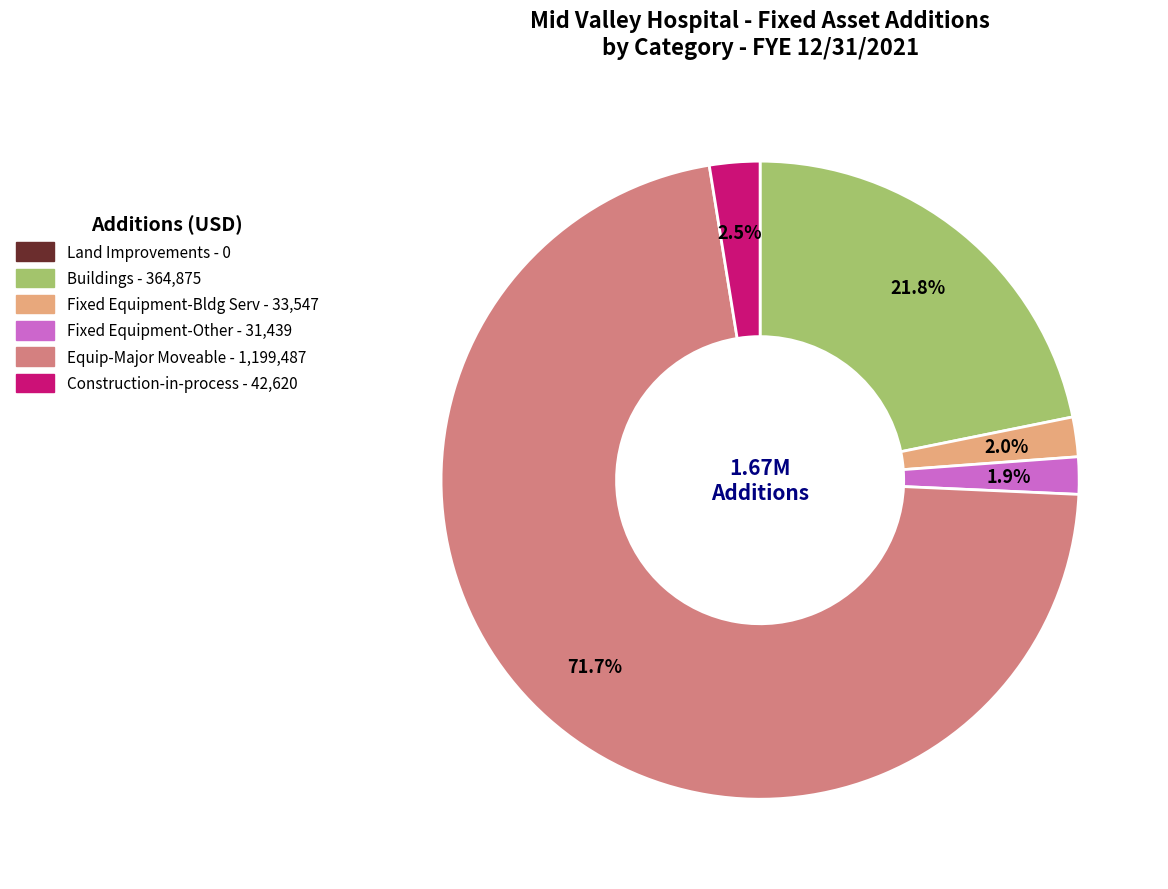

What percentage is the Fixed Equipment-Bldg Serv slice, to the nearest percent?

2%